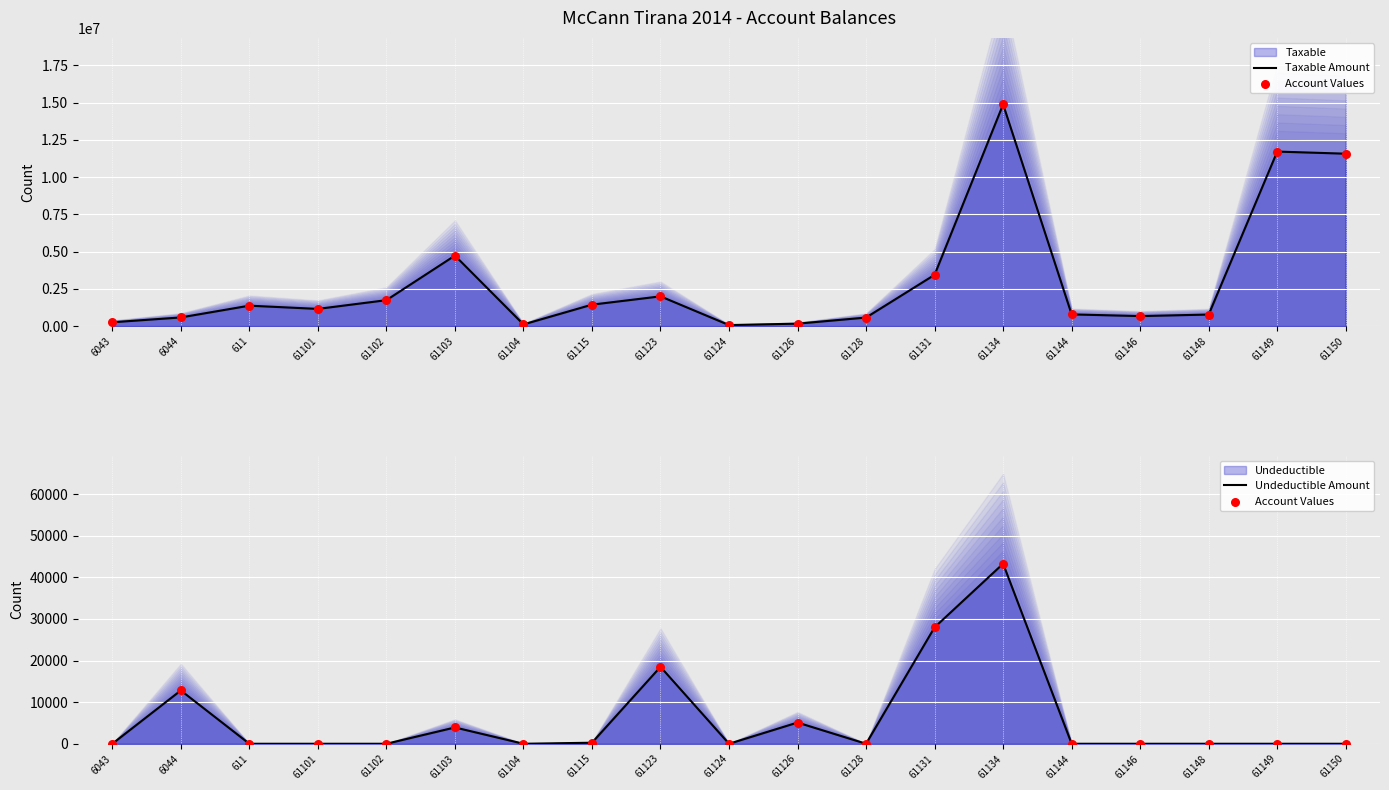

Which series contains the lowest Y value?

Account Values